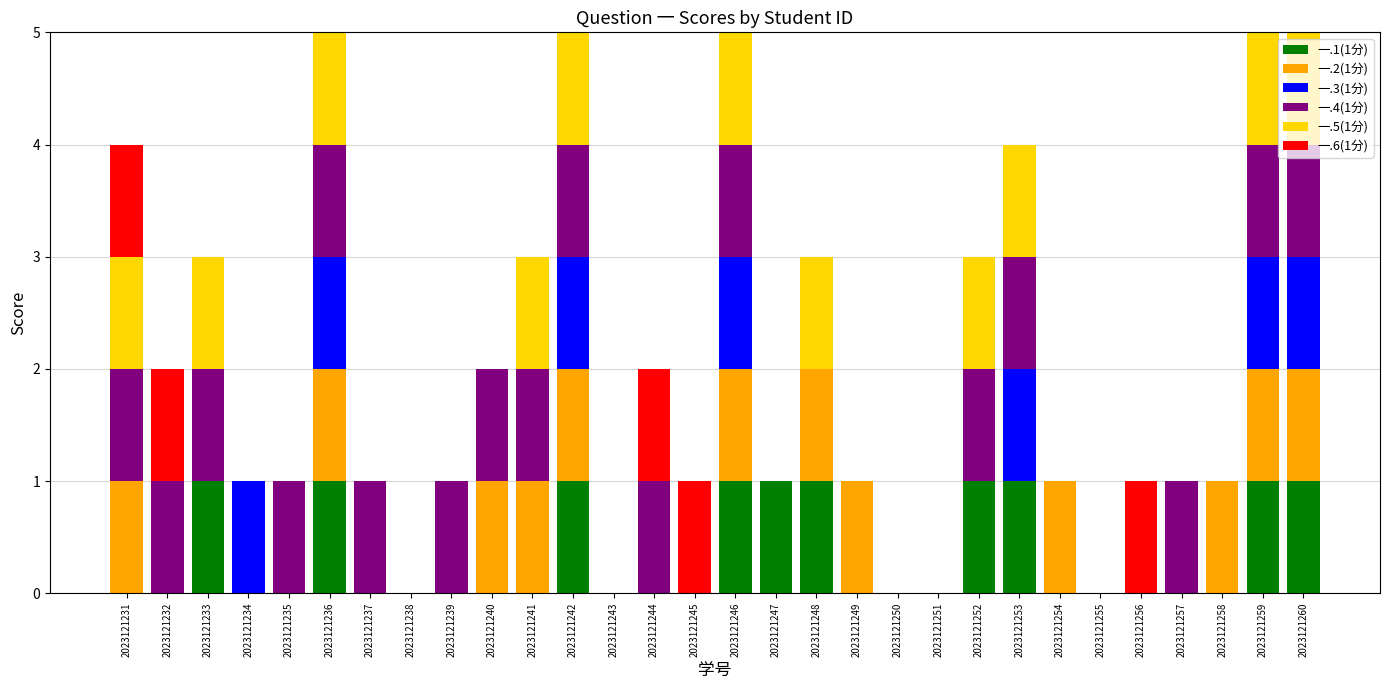

What is the total value across all series at 2023121236?

5